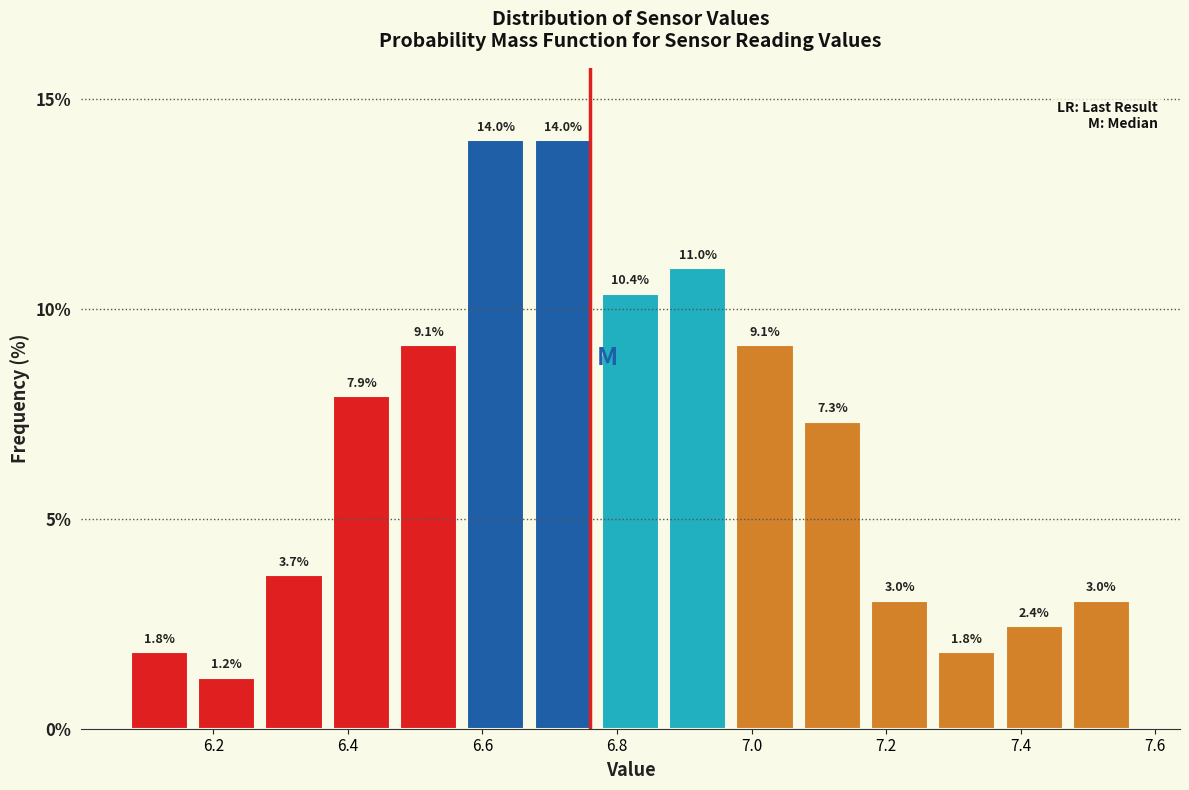

What is the height of the bar covering 7.27 to 7.37 on the x-axis? The bar edges are not printed on the chart, so give them approximately, as read against the axis.

1.8